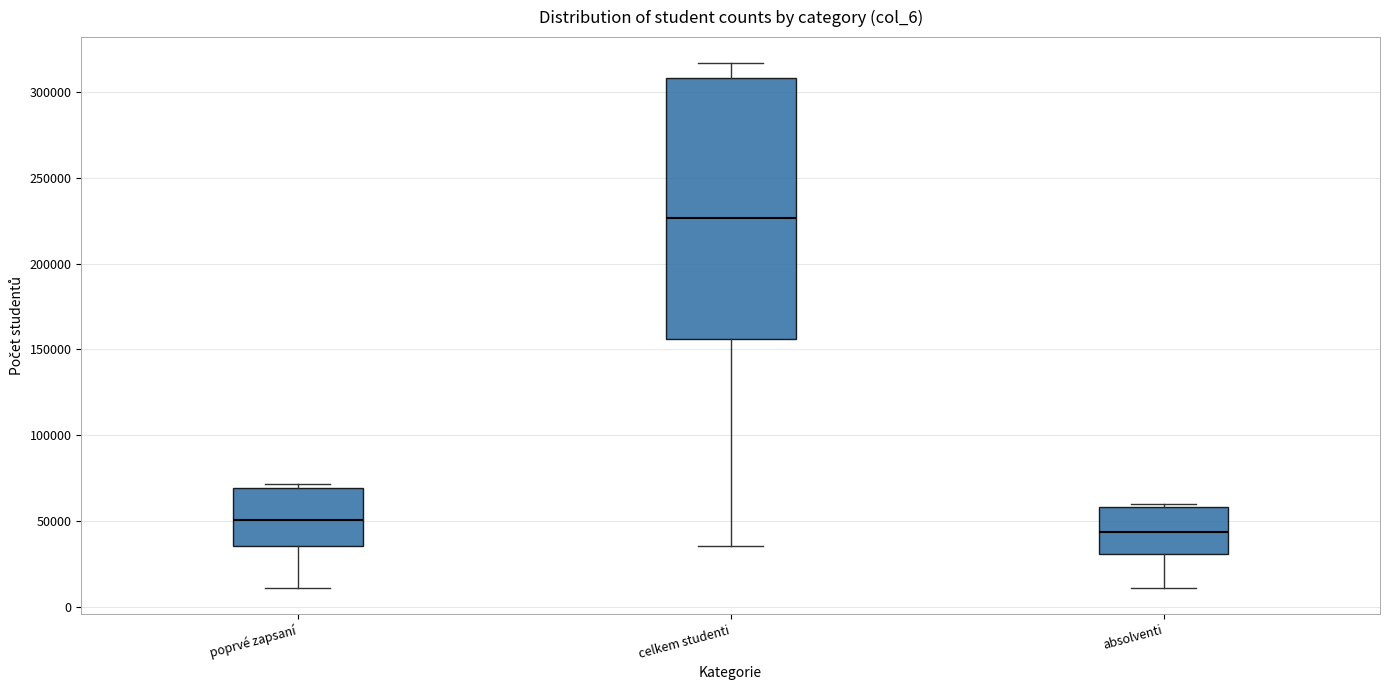

Reading left to right, transcribe this box plot: for each box, give where its median line is, the range the box spans, and where its two whiskers end, as read against the y-axis. The values are not printed on the chart, so give them approximately, as read against the axis.

poprvé zapsaní: median 50000, box 35000 to 70000, whiskers 10000 to 70000 (just above the box's upper edge)
celkem studenti: median 225000, box 155000 to 310000, whiskers 35000 to 315000
absolventi: median 45000, box 30000 to 60000, whiskers 10000 to 60000